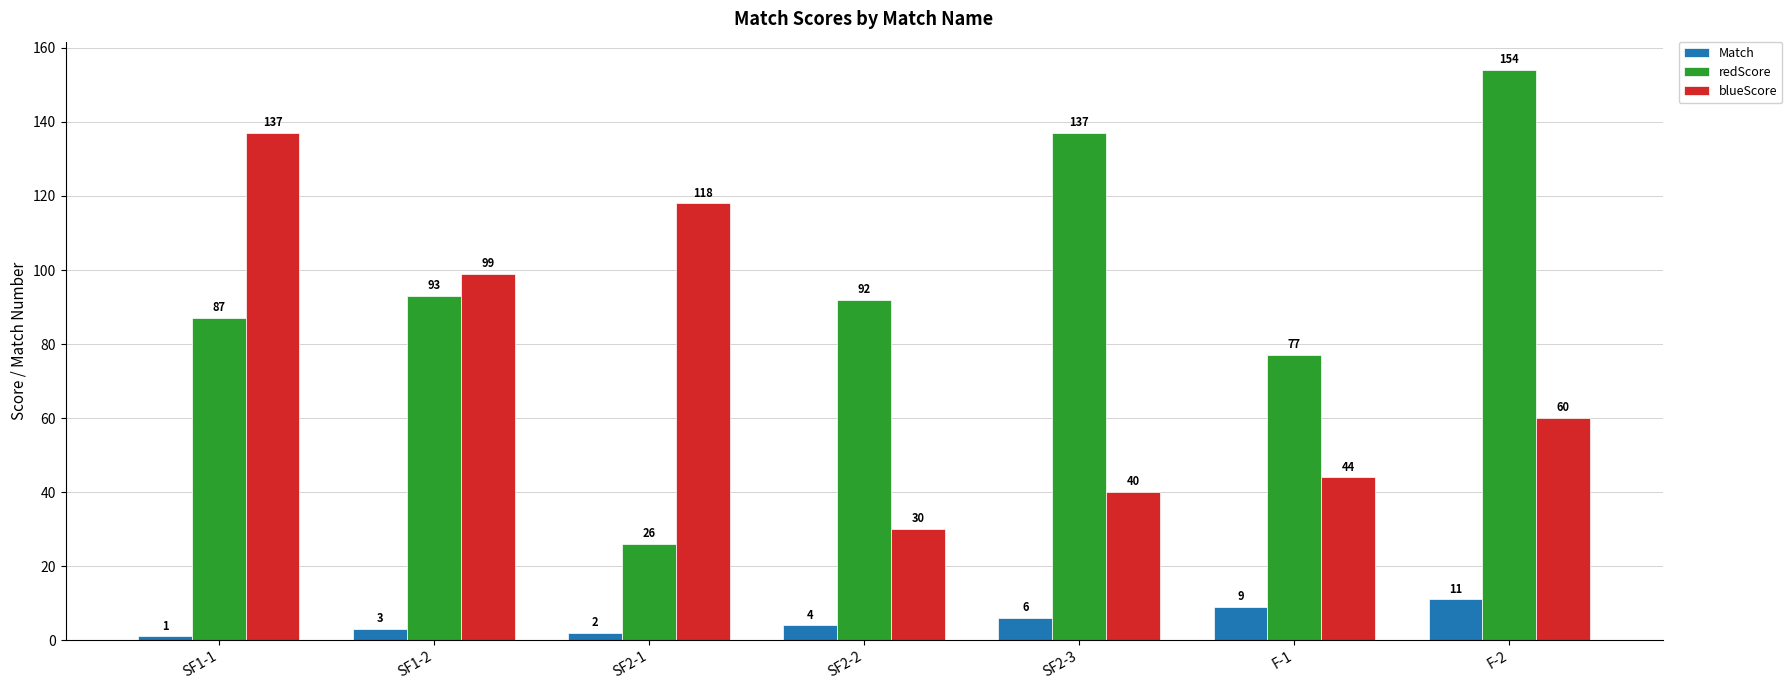

List the series in order of their peak value, highest first.

redScore, blueScore, Match